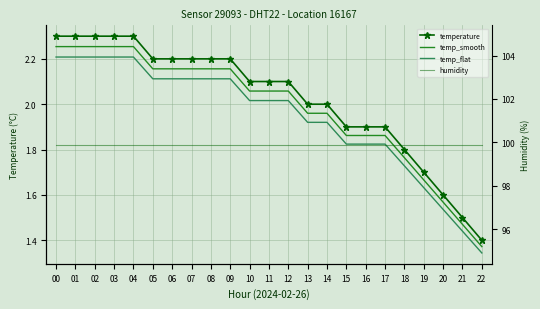

What is the value of the temp_flat point at the 5th from the left?

2.2